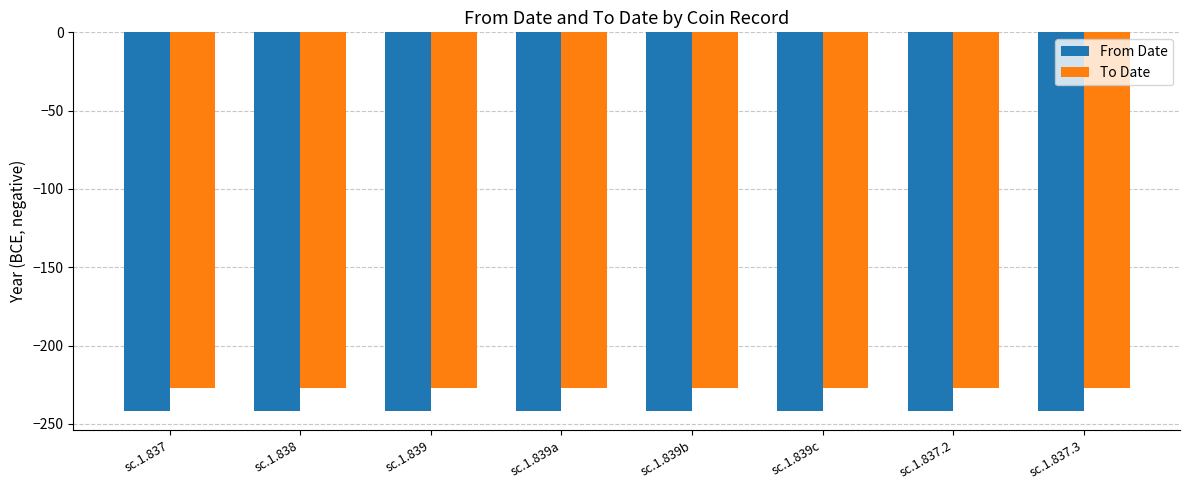

Reading right to left, list all the values displayed in this chart.

From Date: -242	-242	-242	-242	-242	-242	-242	-242
To Date: -227	-227	-227	-227	-227	-227	-227	-227